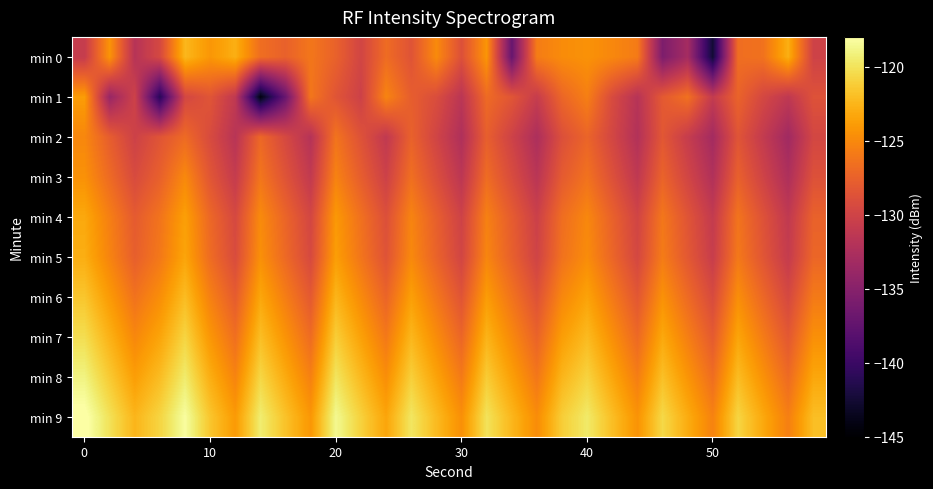

Reading right to left, what are all the values shown in this chart?

min 0: -130.1	-122.8	-126.4	-126.7	-142.6	-133.0	-135.7	-125.8	-125.1	-124.5	-124.8	-125.8	-137.1	-124.3	-128.8	-124.9	-128.6	-126.8	-129.8	-127.5	-126.1	-127.5	-126.7	-122.9	-124.2	-122.4	-129.5	-131.8	-124.3	-130.8
min 1: -128.7	-131.2	-129.6	-127.4	-130.9	-126.5	-128.1	-131.8	-129.3	-125.6	-127.2	-130.7	-128.4	-126.9	-131.5	-129.1	-127.8	-125.3	-130.2	-128.5	-126.1	-137.0	-144.2	-131.1	-128.5	-129.7	-141.1	-130.1	-133.9	-123.9
min 2: -129.7	-133.3	-130.9	-128.5	-133.1	-130.7	-128.3	-132.1	-129.7	-127.3	-128.9	-132.5	-130.1	-127.7	-132.3	-129.9	-127.5	-131.1	-128.7	-126.3	-131.9	-129.5	-127.1	-131.7	-129.3	-126.9	-128.5	-130.2	-127.8	-125.1
min 3: -128.8	-132.4	-130.0	-127.6	-132.2	-129.8	-127.4	-131.2	-128.8	-126.4	-128.0	-131.6	-129.2	-126.8	-131.4	-129.0	-126.6	-130.2	-127.8	-125.4	-131.0	-128.6	-126.2	-130.8	-128.4	-125.0	-127.6	-129.3	-126.9	-124.5
min 4: -127.5	-131.1	-128.7	-126.3	-130.9	-128.5	-126.1	-129.9	-127.5	-125.1	-126.7	-130.3	-127.9	-125.5	-130.1	-127.7	-125.3	-128.9	-126.5	-124.1	-129.7	-127.3	-124.9	-129.5	-127.1	-123.7	-126.3	-128.0	-125.6	-123.2
min 5: -127.2	-130.8	-128.4	-126.0	-130.6	-128.2	-125.8	-129.6	-127.2	-124.8	-126.4	-130.0	-127.6	-125.2	-129.8	-127.4	-125.0	-128.6	-126.2	-123.8	-129.4	-127.0	-124.6	-129.2	-126.8	-123.4	-126.0	-127.7	-125.3	-122.9
min 6: -125.9	-129.5	-127.1	-124.7	-129.3	-126.9	-124.5	-128.3	-125.9	-123.5	-125.1	-128.7	-126.3	-123.9	-128.5	-126.1	-123.7	-127.3	-124.9	-122.5	-128.1	-125.7	-123.3	-127.9	-125.5	-122.1	-124.7	-126.4	-124.0	-121.6
min 7: -124.6	-128.2	-125.8	-123.4	-128.0	-125.6	-123.2	-127.0	-124.6	-122.2	-123.8	-127.4	-125.0	-122.6	-127.2	-124.8	-122.4	-126.0	-123.6	-121.2	-126.8	-124.4	-122.0	-126.6	-124.2	-120.8	-123.4	-125.1	-122.7	-120.3
min 8: -123.3	-126.9	-124.5	-122.1	-126.7	-124.3	-121.9	-125.7	-123.3	-120.9	-122.5	-126.1	-123.7	-121.3	-125.9	-123.5	-121.1	-124.7	-122.3	-119.9	-125.5	-123.1	-120.7	-125.3	-122.9	-119.5	-122.1	-123.8	-121.4	-119.0
min 9: -122.0	-125.6	-123.2	-120.8	-125.4	-123.0	-120.6	-124.4	-122.0	-119.6	-121.2	-124.8	-122.4	-120.0	-124.6	-122.2	-119.8	-123.4	-121.0	-118.6	-124.2	-121.8	-119.4	-124.0	-121.6	-118.2	-120.8	-122.5	-120.1	-117.7